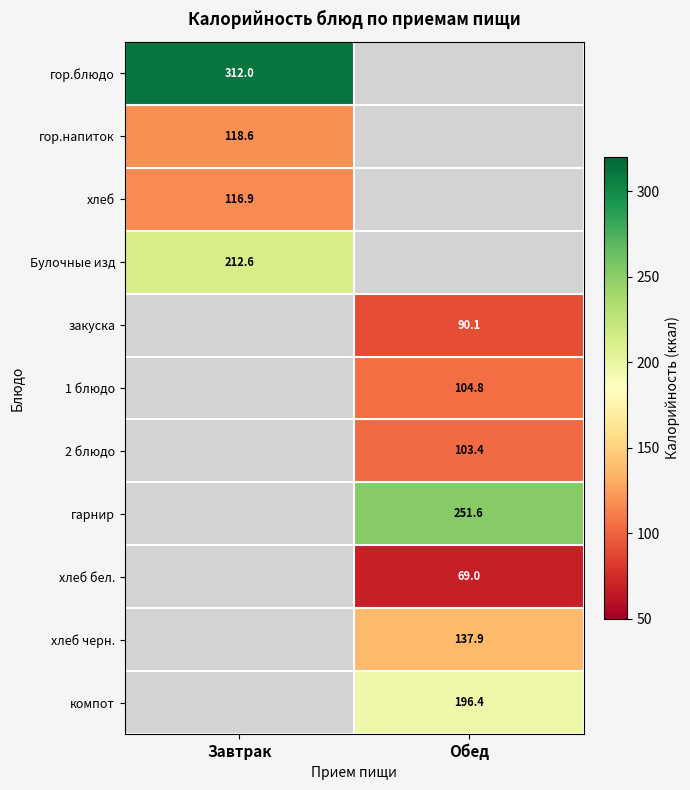

Which label corresponds to the largest value in the chart?

Завтрак